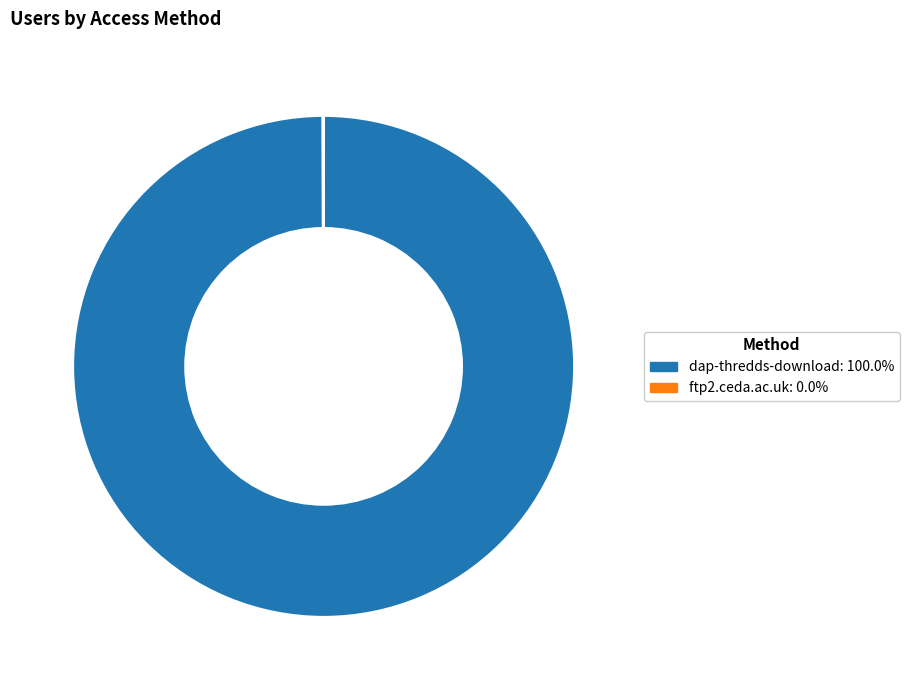

Which category accounts for the majority?

dap-thredds-download